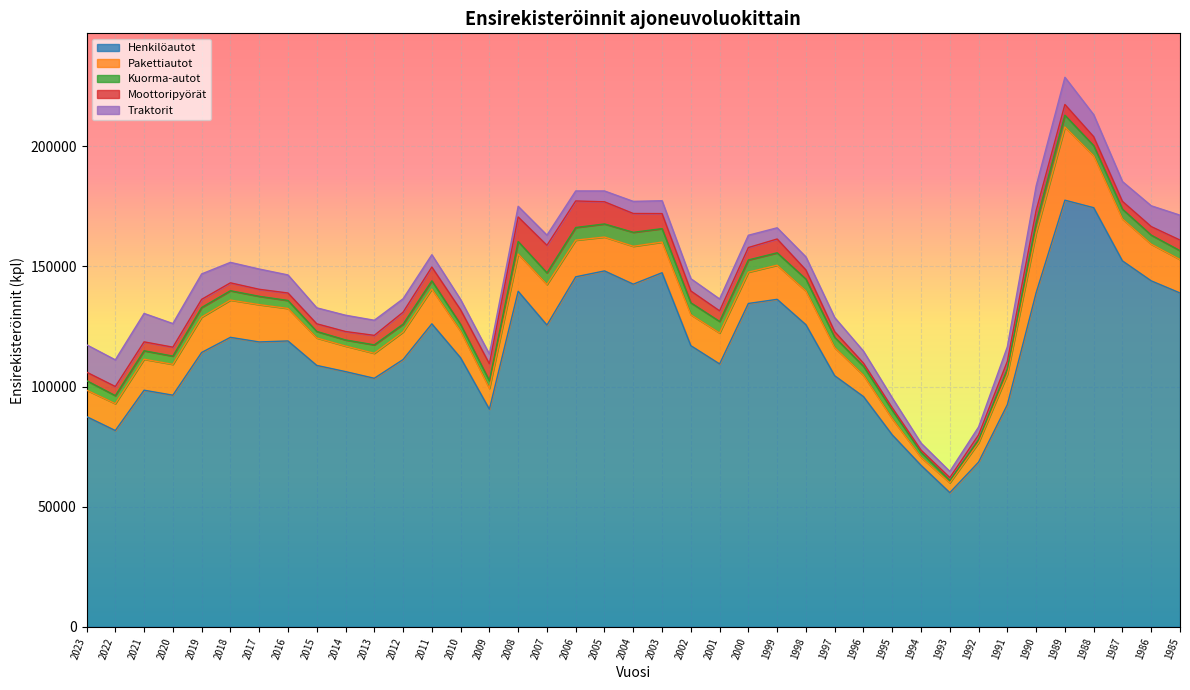

True or false: Moottoripyörät and Traktorit intersect in this chart.

True